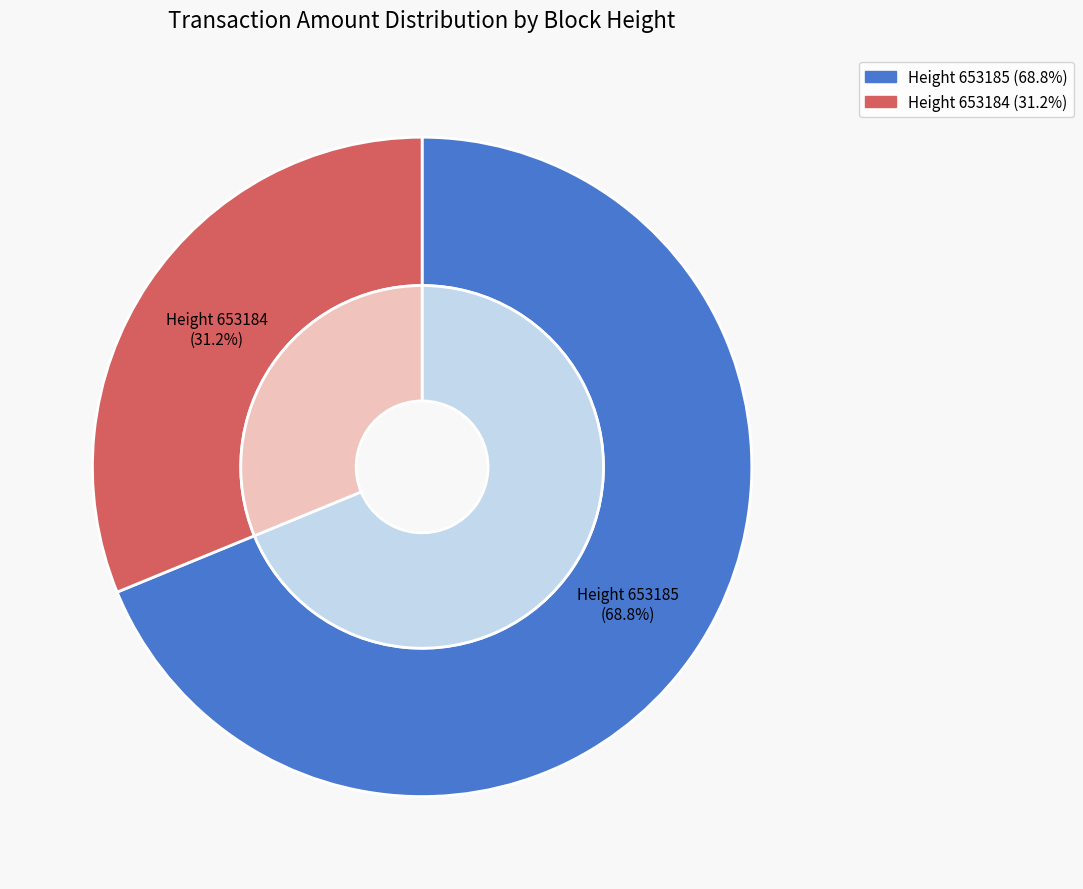

To the nearest percent, what is the combined percentage of 653184 and 653185?

100%